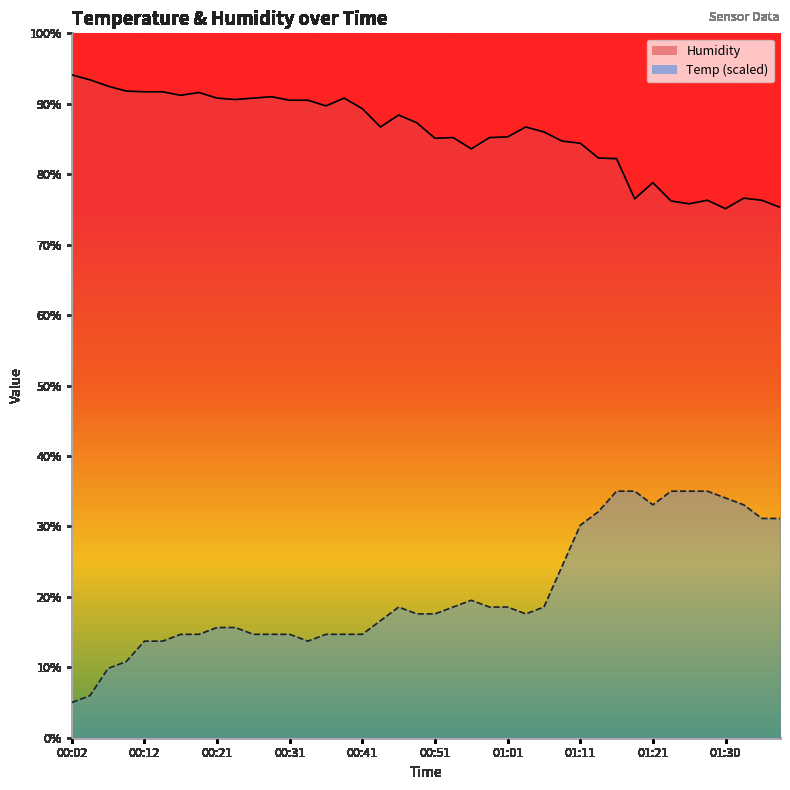

Rank the series at 01:16 from lowest to highest value.

Temp, Humidity